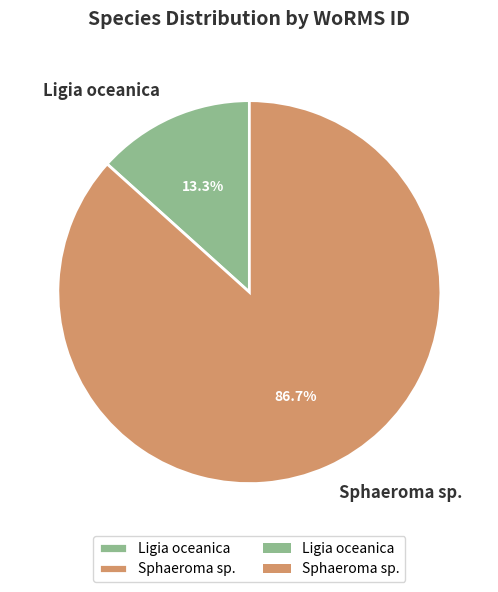

What percentage is the Sphaeroma sp. slice, to the nearest percent?

87%